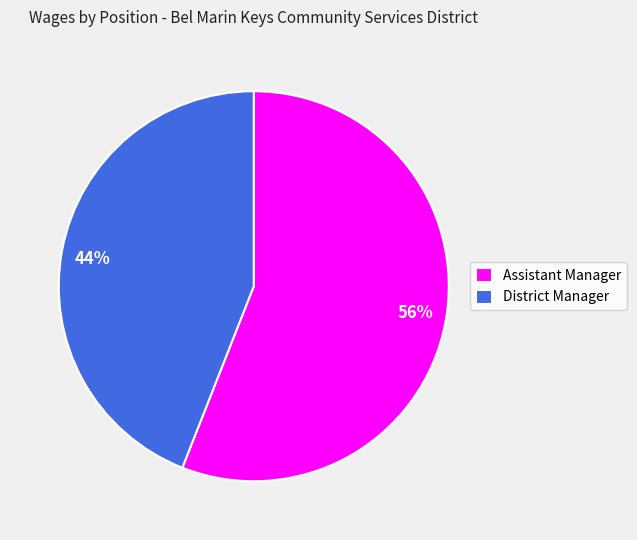

Does Assistant Manager represent more than half of the total?

Yes